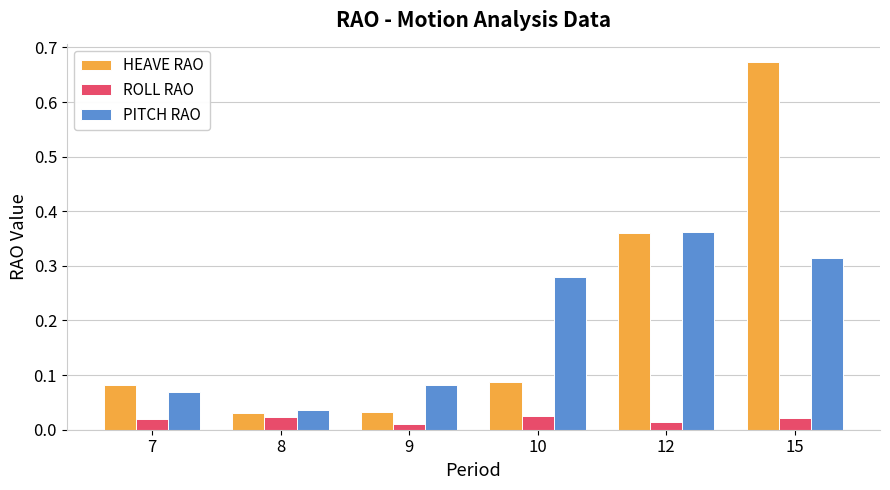

Which series changed the most between 9 and 12?

HEAVE RAO